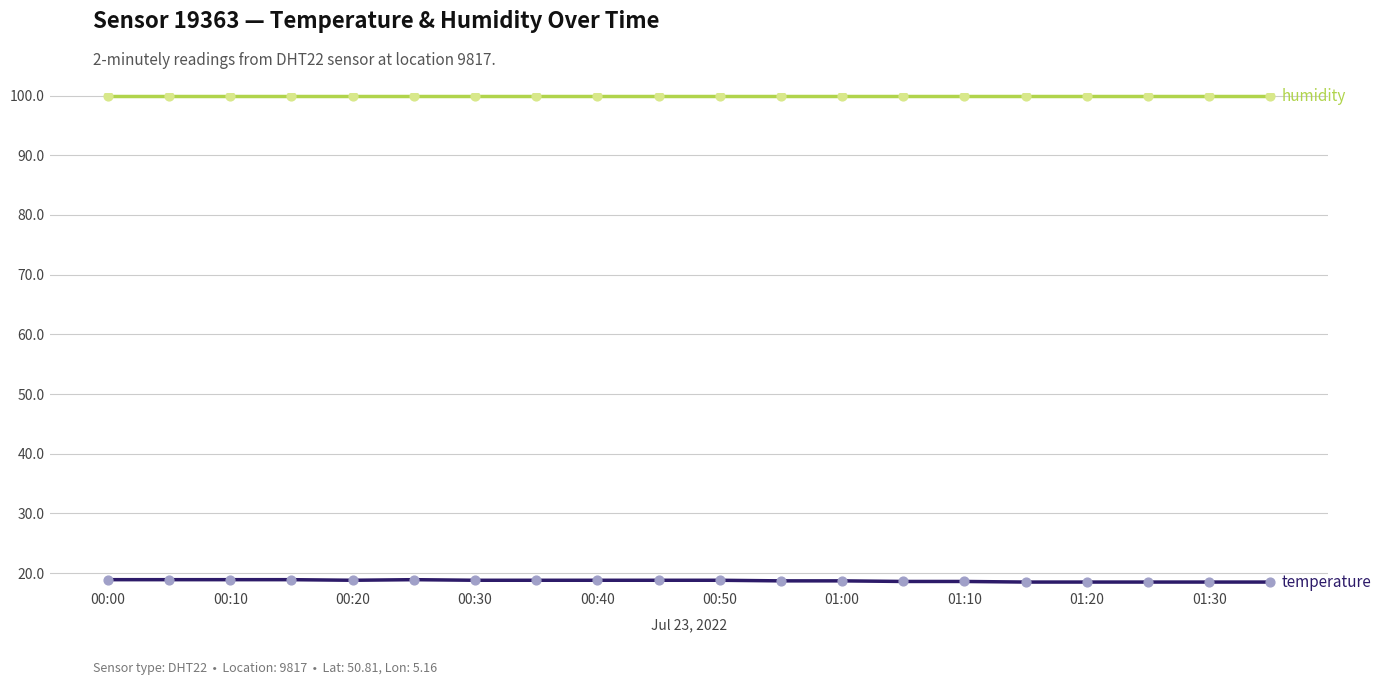

What is the smallest value displayed?

18.5